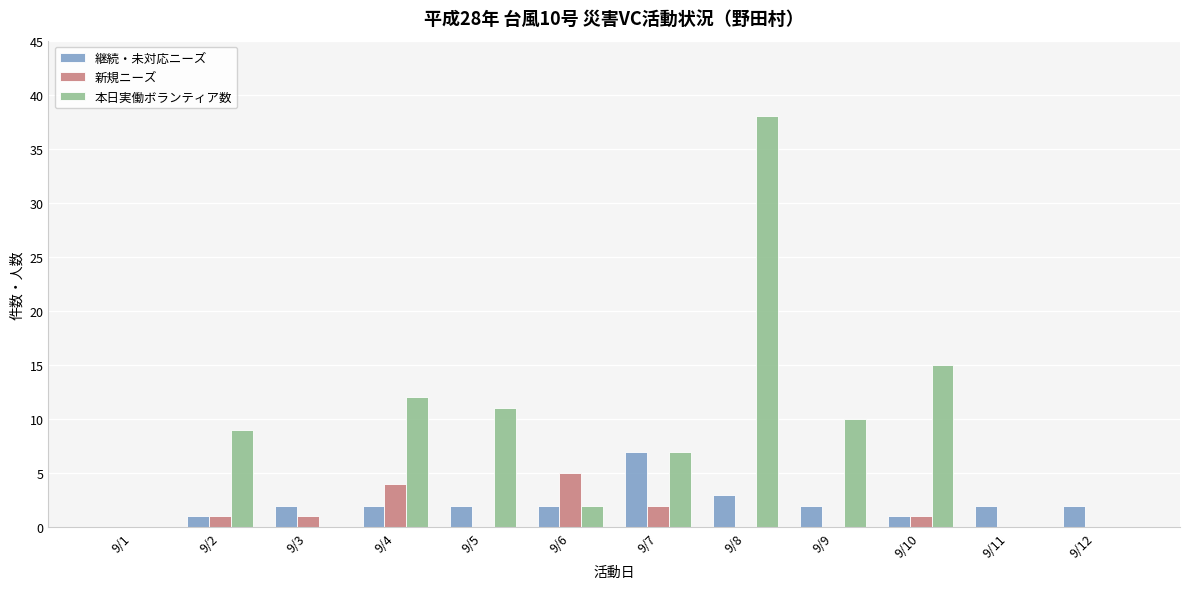

How many 継続・未対応ニーズ values are between 2 and 3?

8